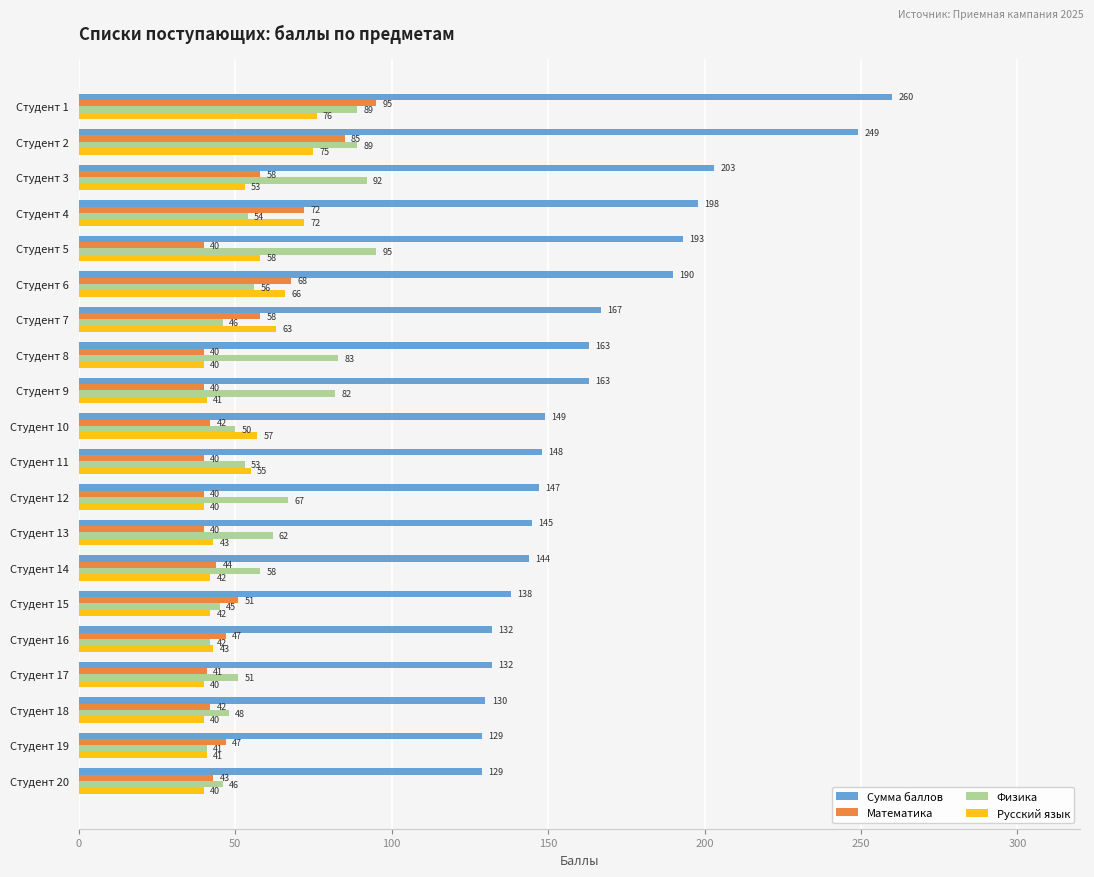

Rank the series at Студент 17 from highest to lowest value.

Сумма баллов, Физика, Математика, Русский язык